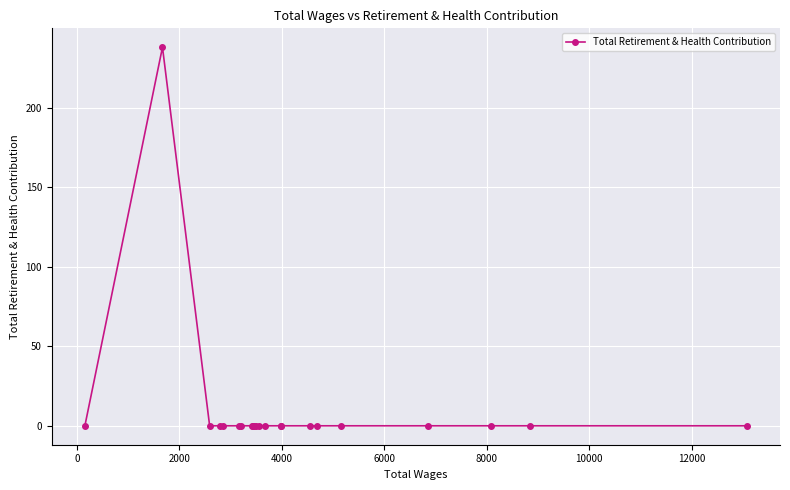

What is the greatest value displayed?

238